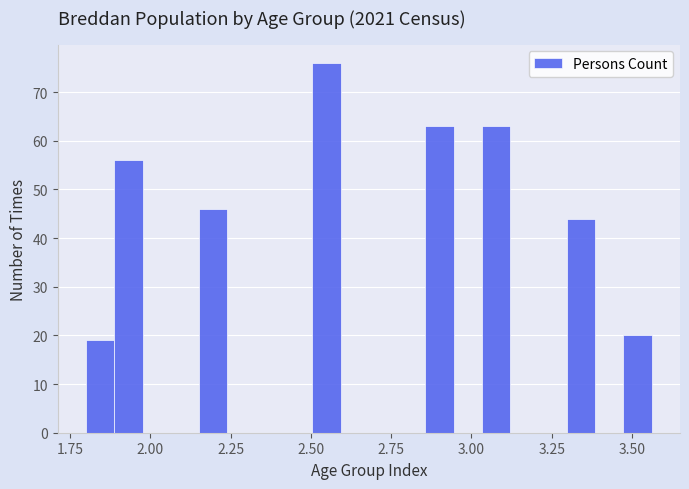

Read against the x-axis, roughly where is the centre of the tallest bar?

2.55